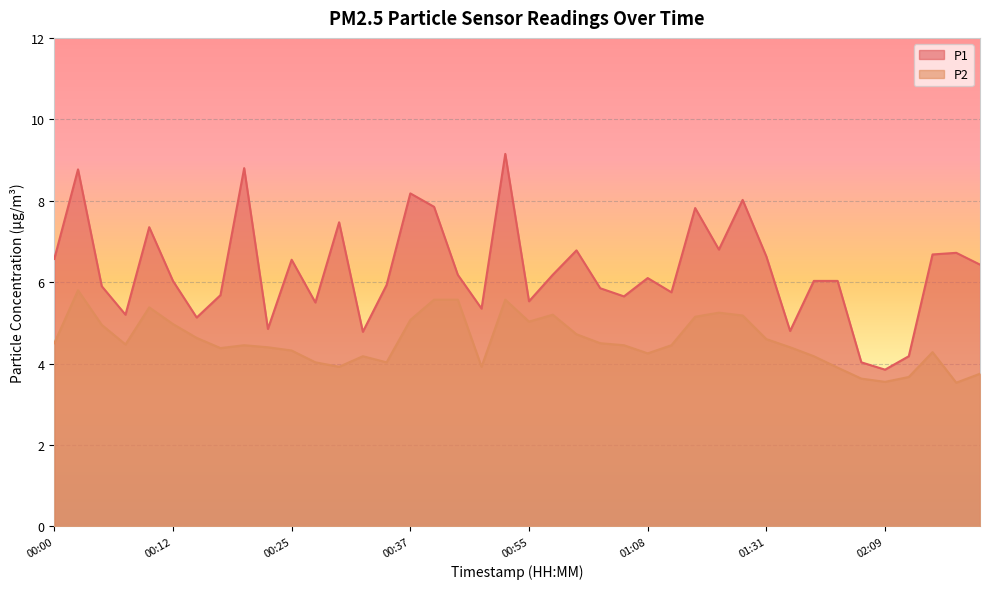

How many interior local valleys does the P2 series have?

9